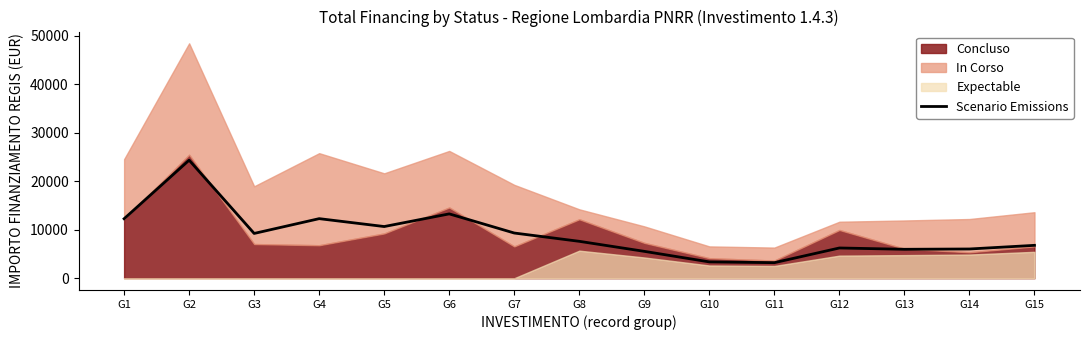

Which label corresponds to the smallest value in the chart?

G11